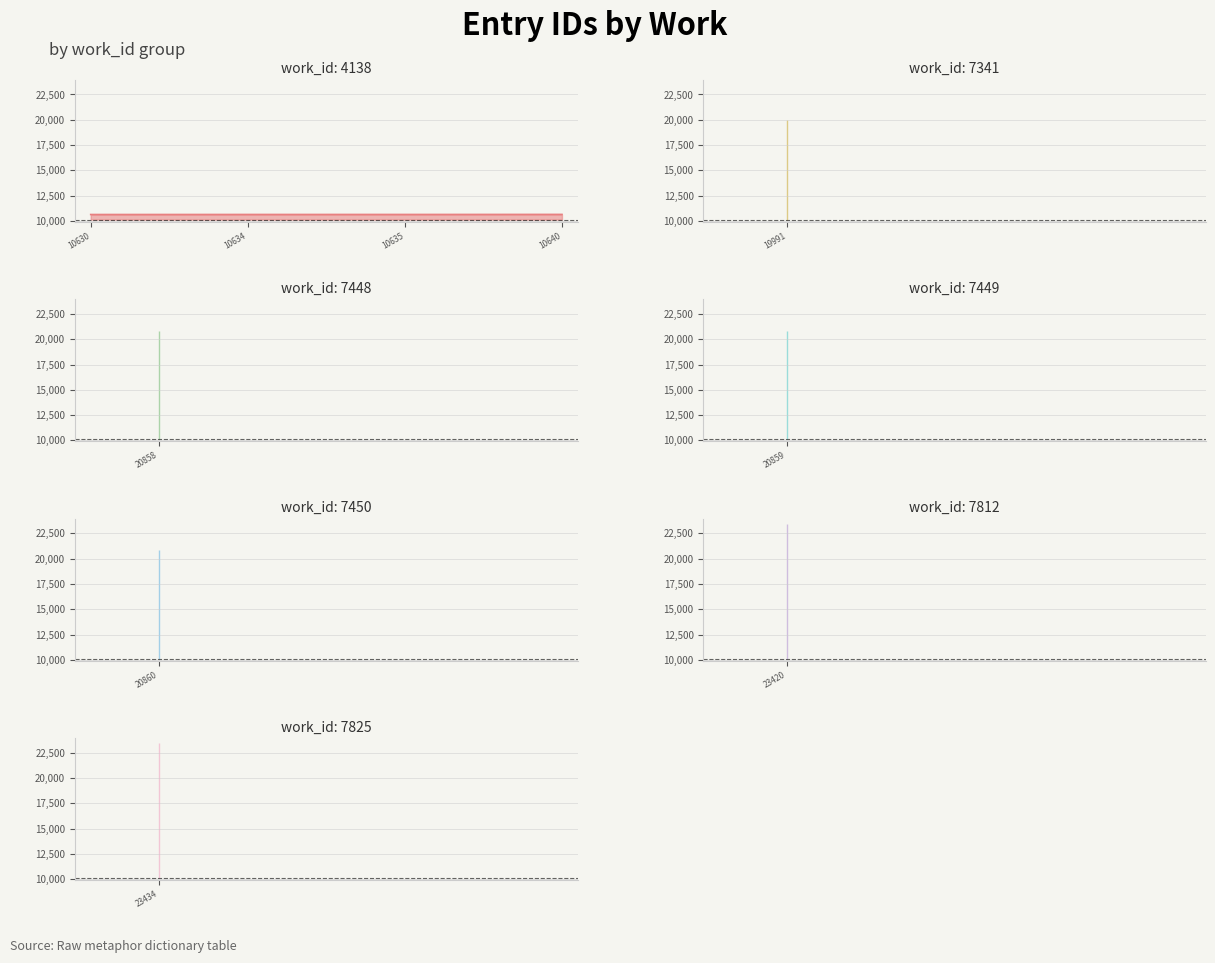

Does the chart display data point markers on the line(s)?

No